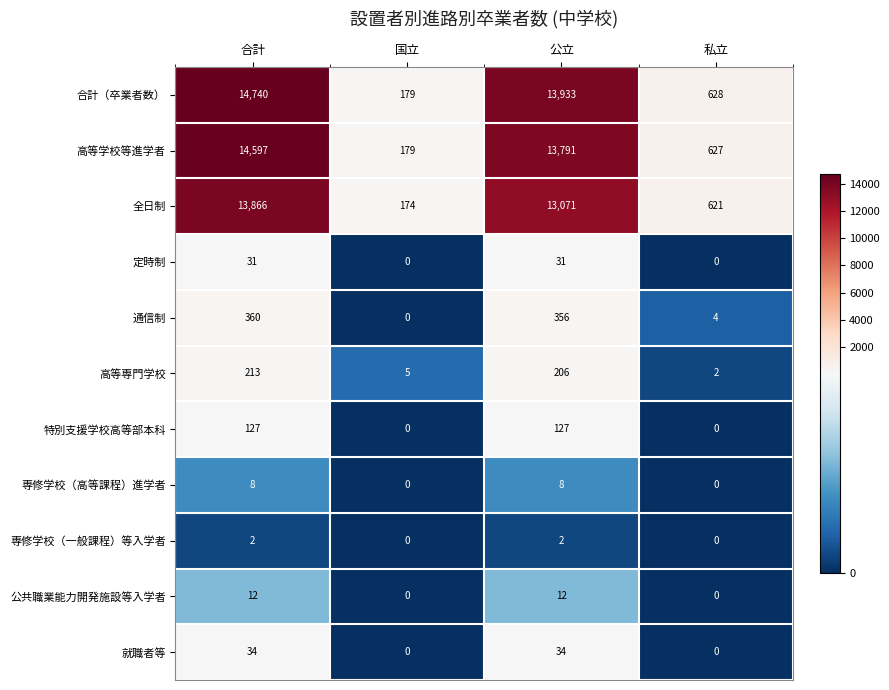

Which series has the widest spread of values?

合計（卒業者数）